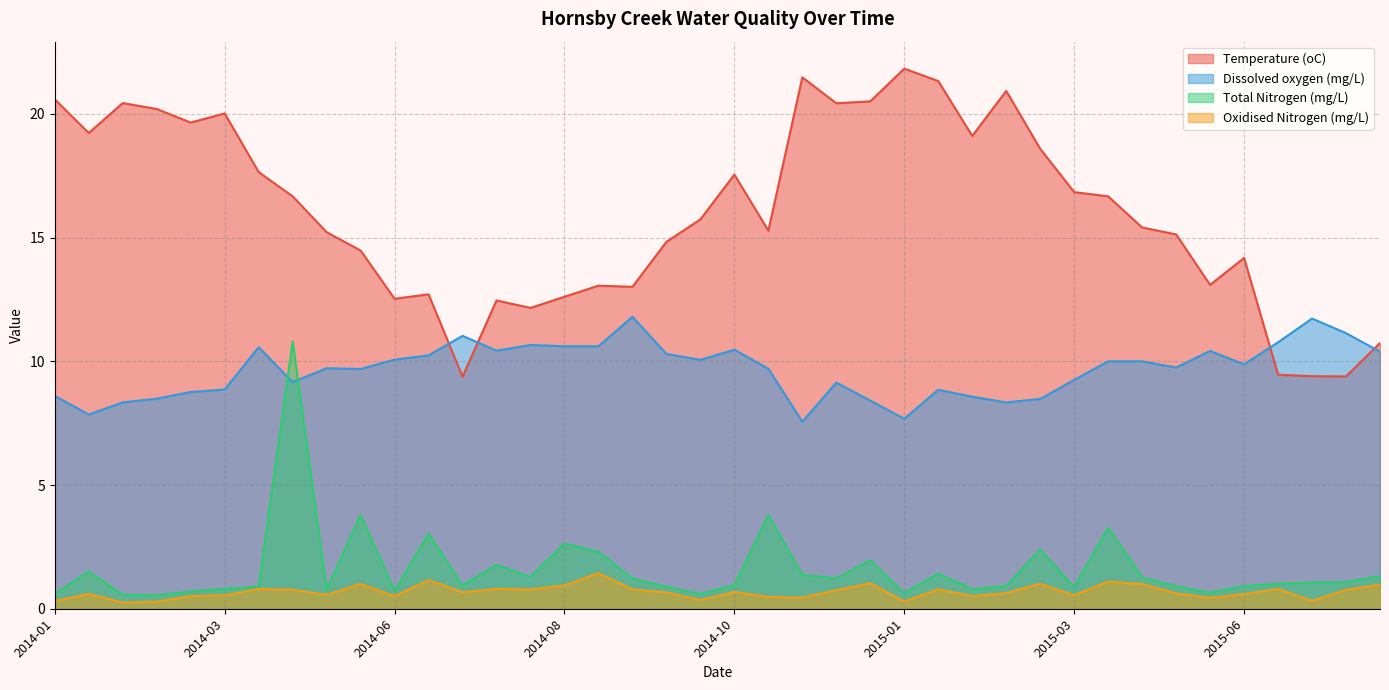

What is the difference between the maximum and minimum values in the Oxidised Nitrogen (mg/L) series?

1.2